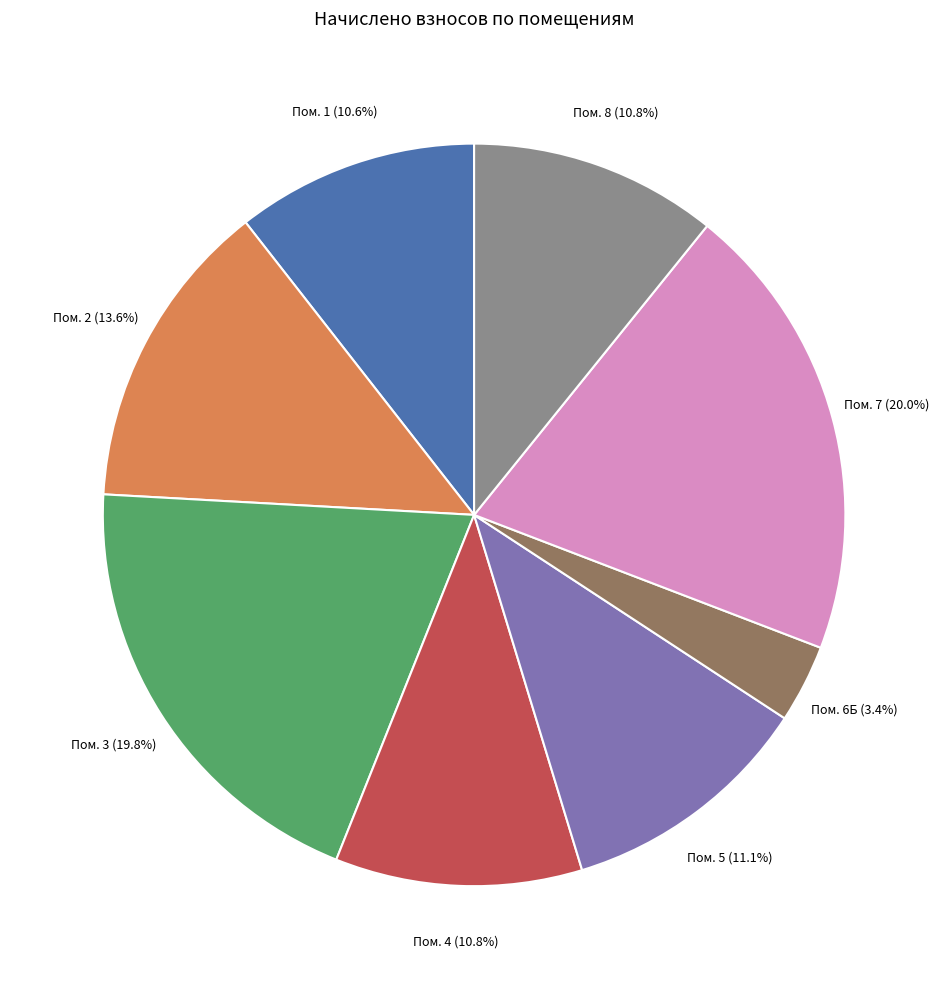

What is the ratio of the value at Пом. 3 to the value at Пом. 7?

1.0